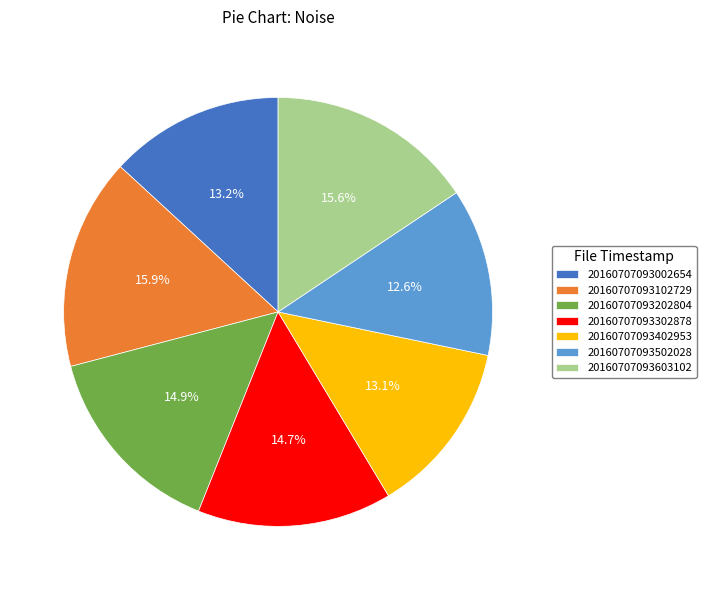

Which has a higher value, 20160707093603102 or 20160707093402953?

20160707093603102